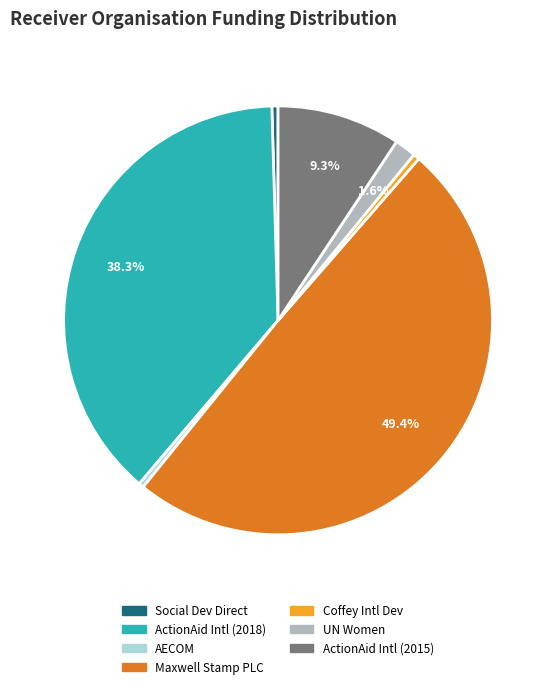

How many segments does this pie chart have?

7